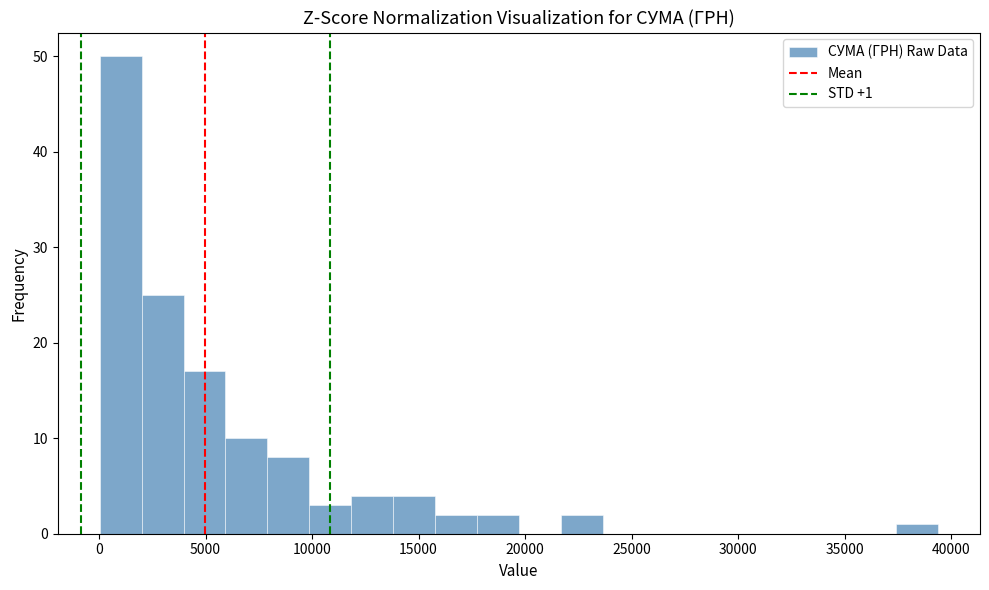

Around what value on the x-axis is the tallest bar? Give the approximate position of its centre, as read against the axis.

1000